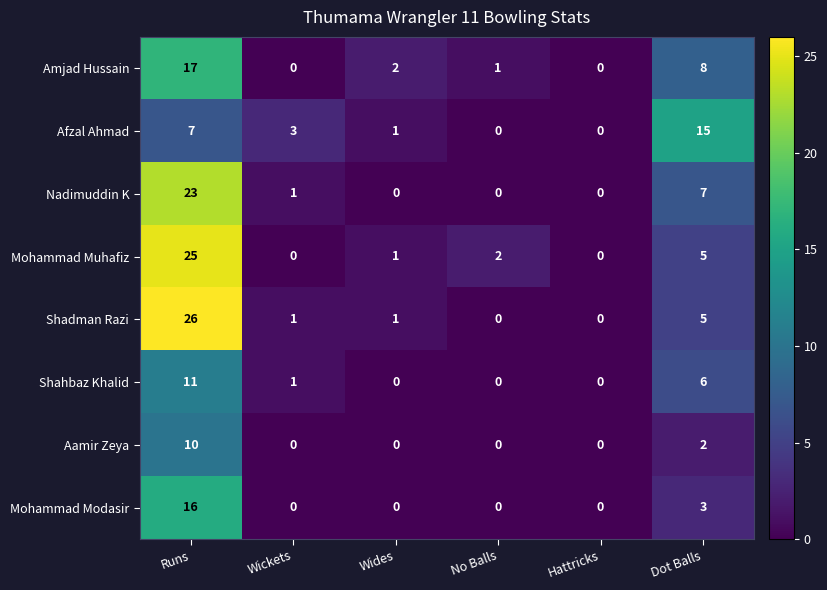

The value of Shahbaz Khalid at Hattricks is 0. True or false?

True